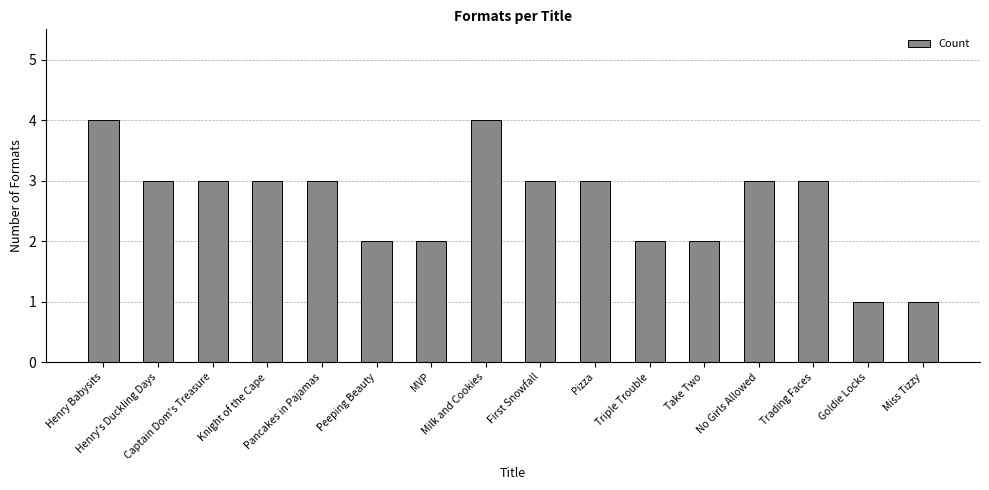

What is the greatest value displayed?

4